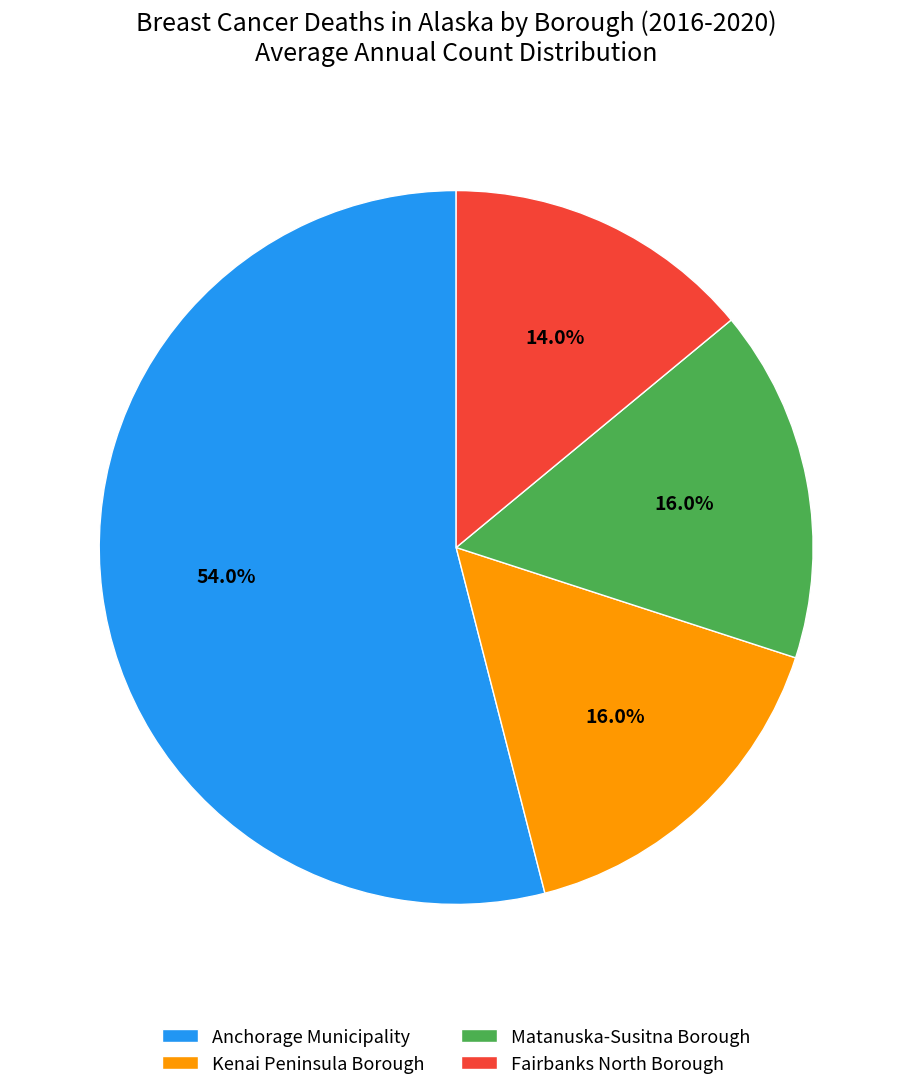

What is the total percentage of Fairbanks North Borough and Anchorage Municipality?

68.0%